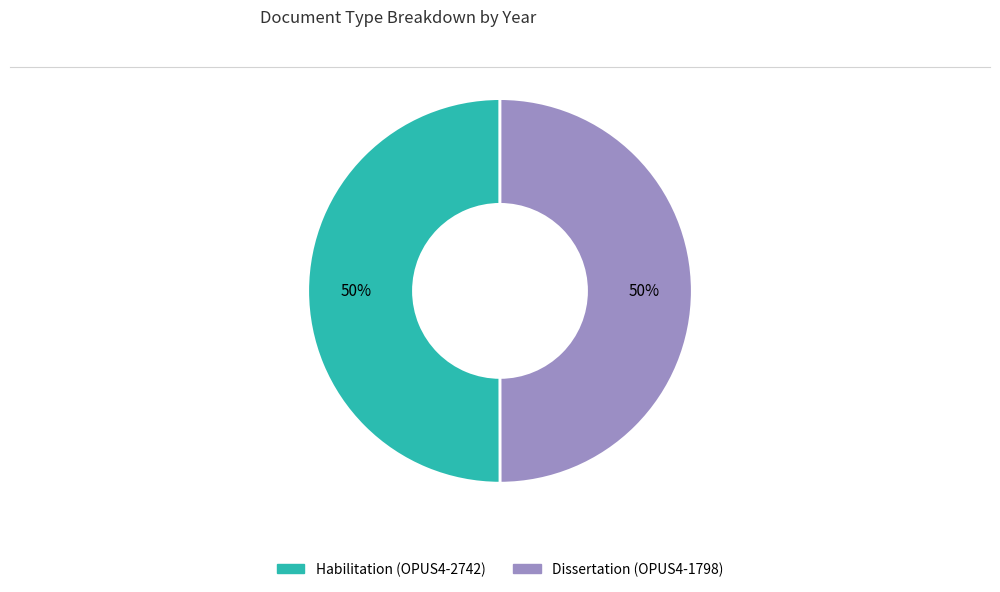

The Habilitation (OPUS4-2742) slice represents 50% of the pie. True or false?

True